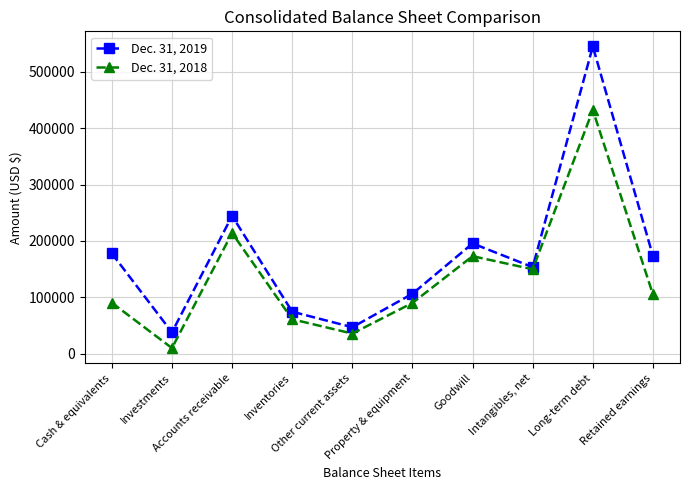

Where is the first local maximum for Dec. 31, 2018?

Accounts receivable